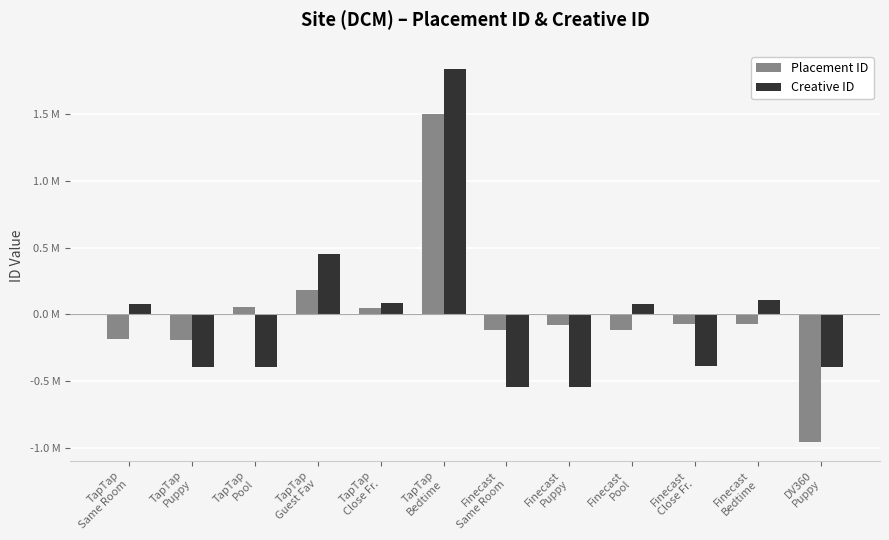

Between TapTap
Pool and DV360
Puppy, which is larger?

TapTap
Pool